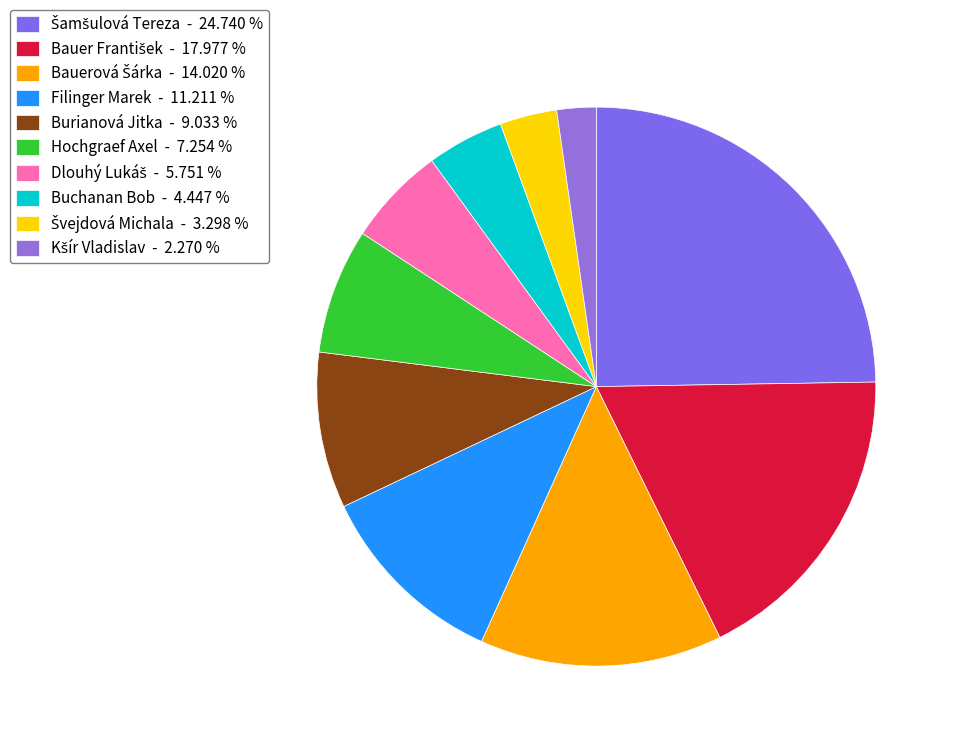

Count the number of slices in the pie.

10